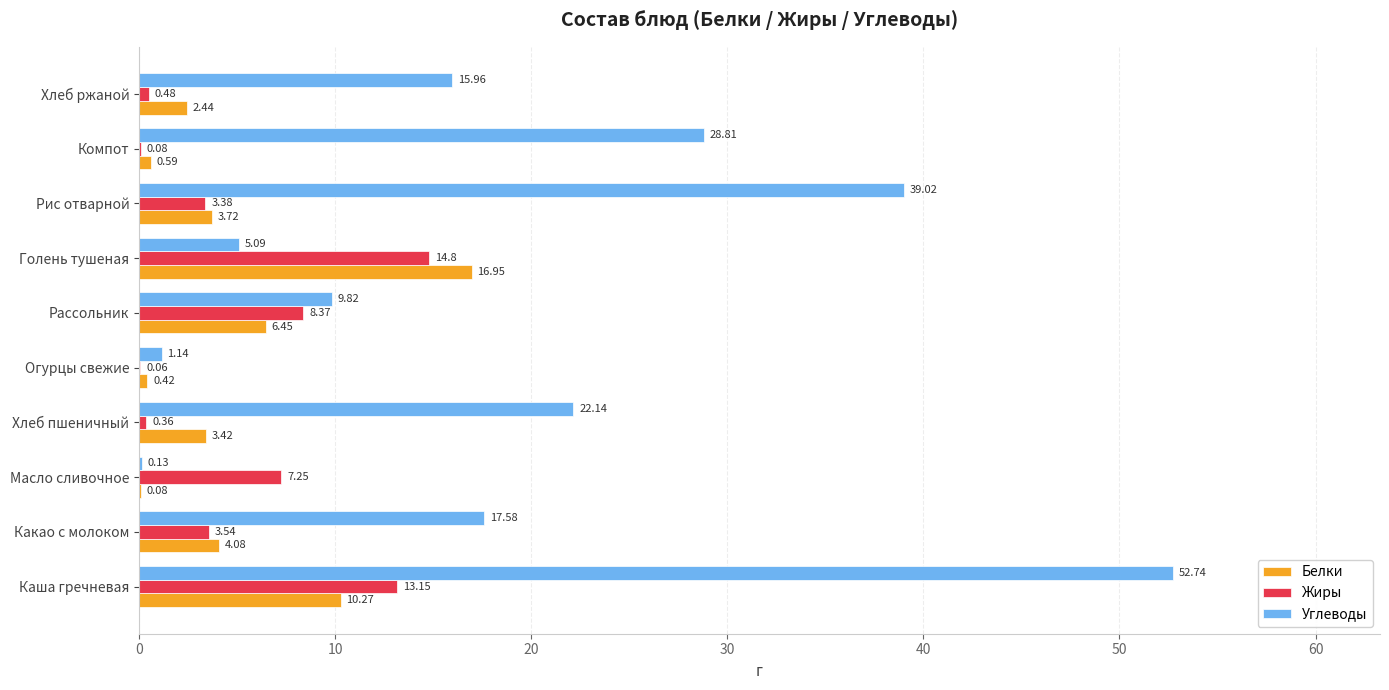

What is the average value of the Белки series?

4.8